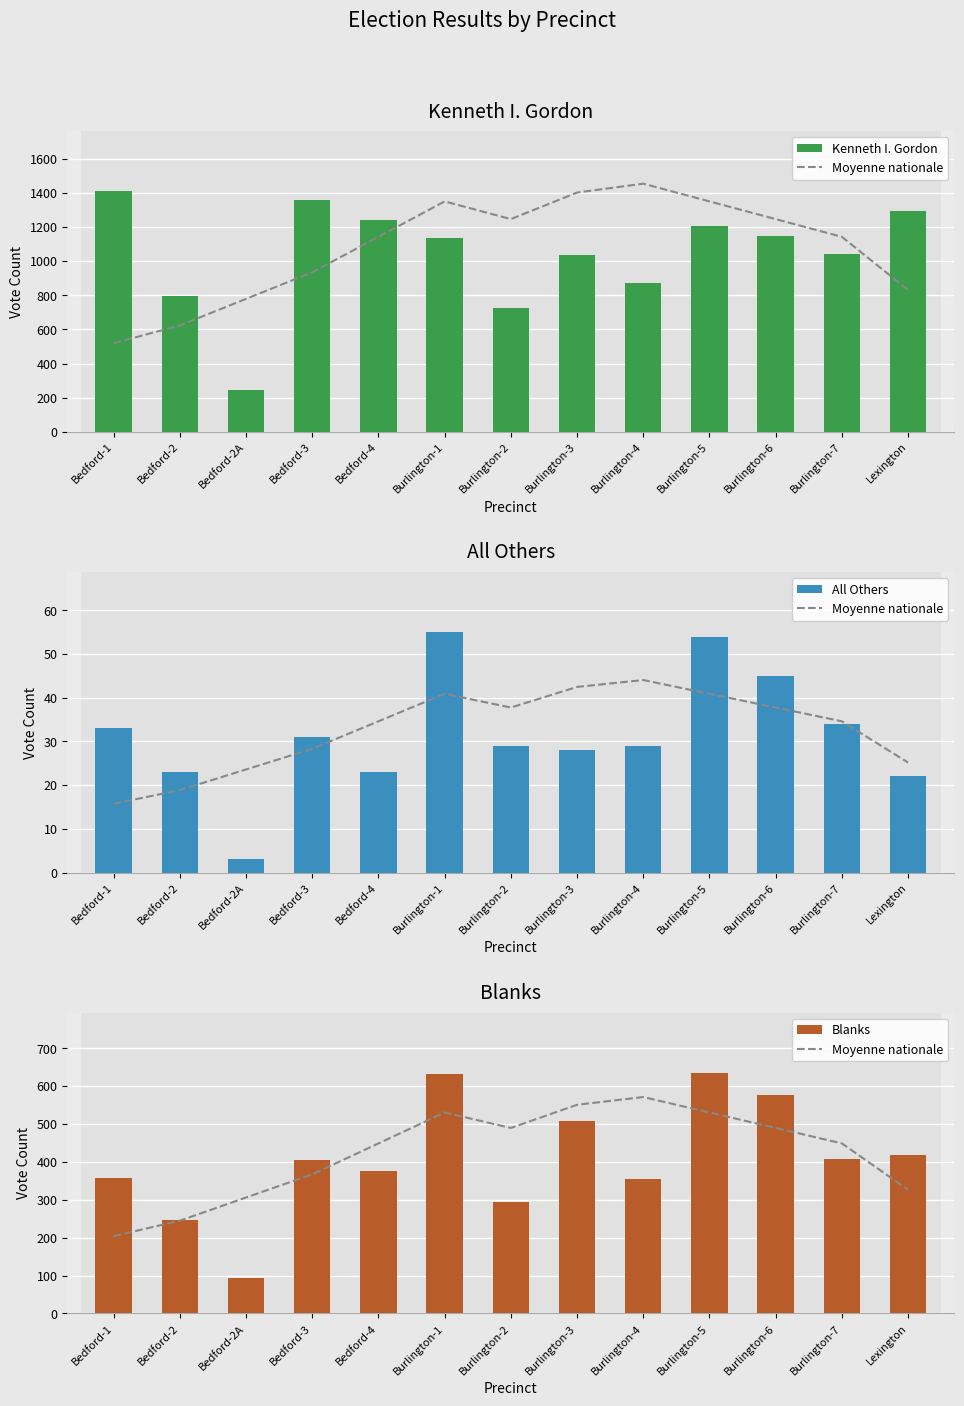

What is the sum of all All Others values?

409